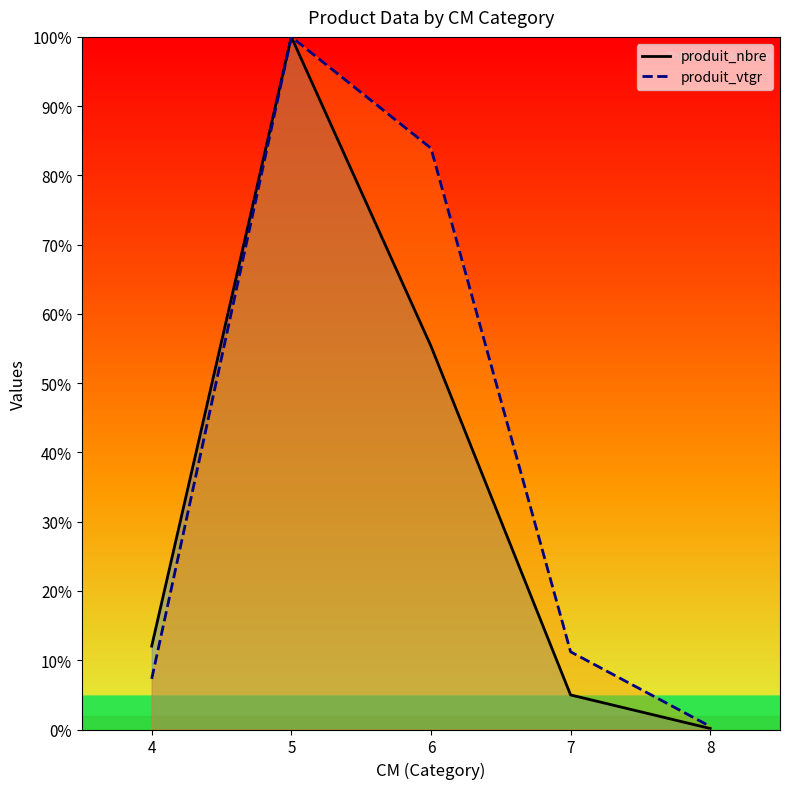

Between 7 and 5, which is larger?

5